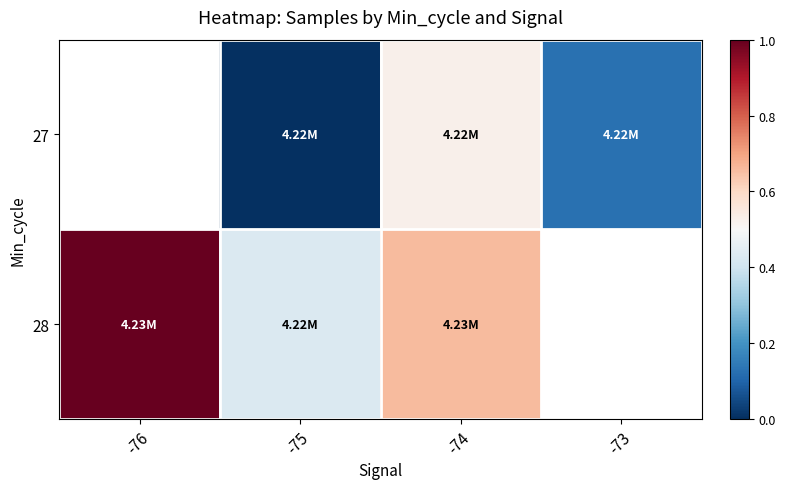

Between -73 and -74, which is larger?

-74